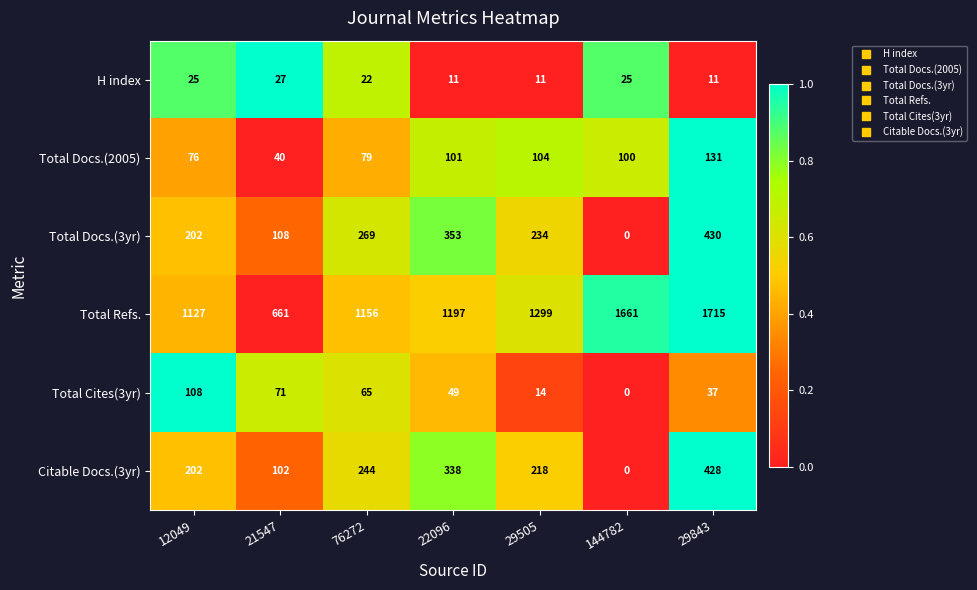

Rank the series at 29505 from lowest to highest value.

H index, Total Cites(3yr), Total Docs.(2005), Citable Docs.(3yr), Total Docs.(3yr), Total Refs.